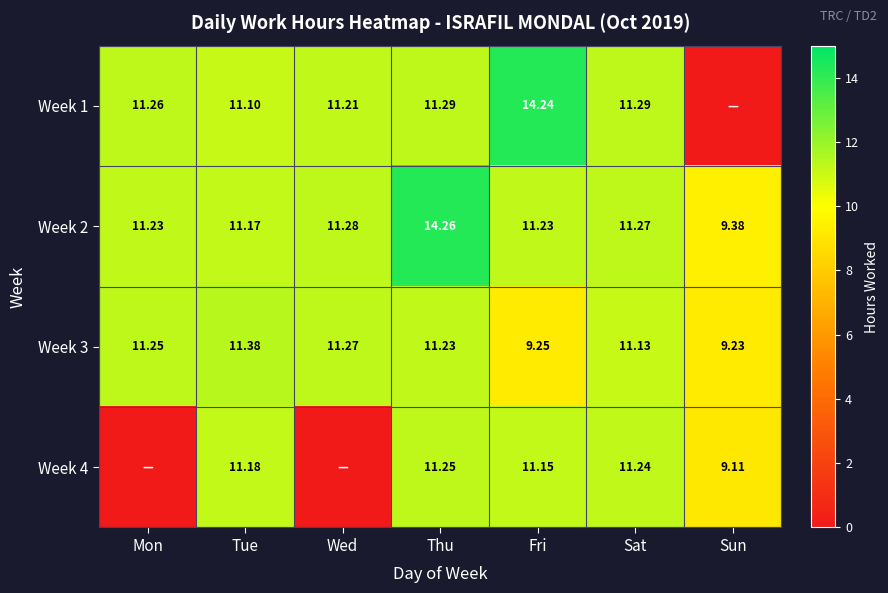

Is it true that Week 1 equals 5.8 at Fri?

False